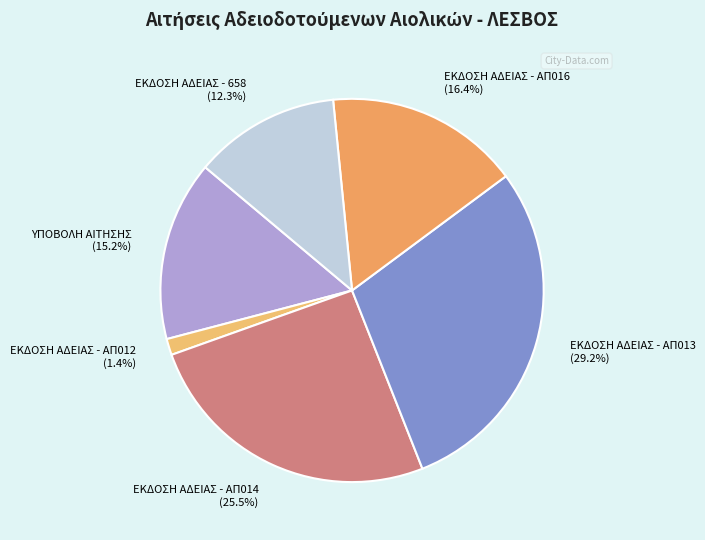

How many slices are in this pie chart?

6